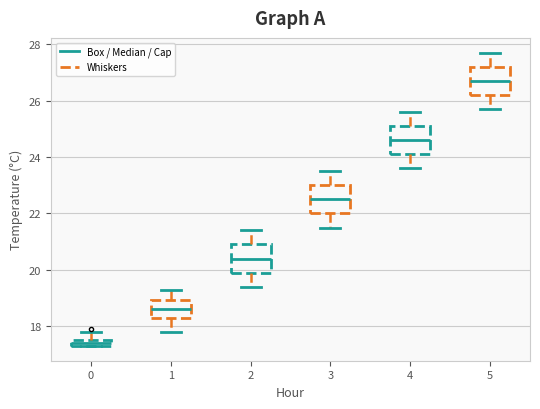

Which box has the highest median line?

5